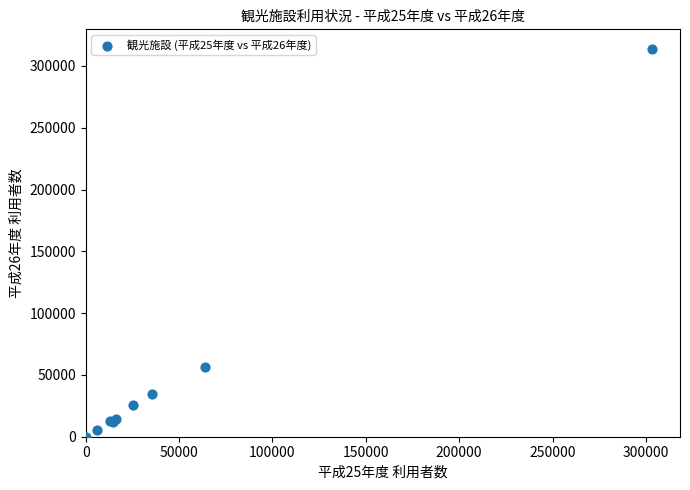

What Y value in the scatter plot is closest to 156987?

56619